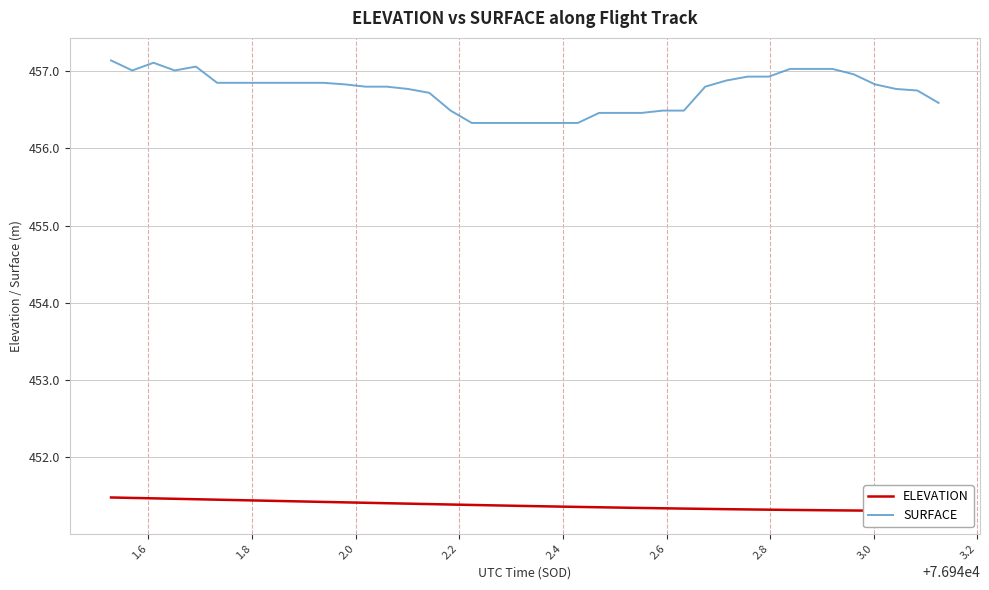

Is the value of SURFACE at 3.4 greater than the value of ELEVATION at 3.2?

Yes